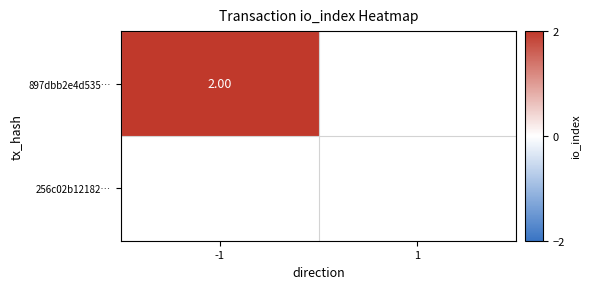

What is the difference between the -1 values at tx_hash_1 and tx_hash_0?

2